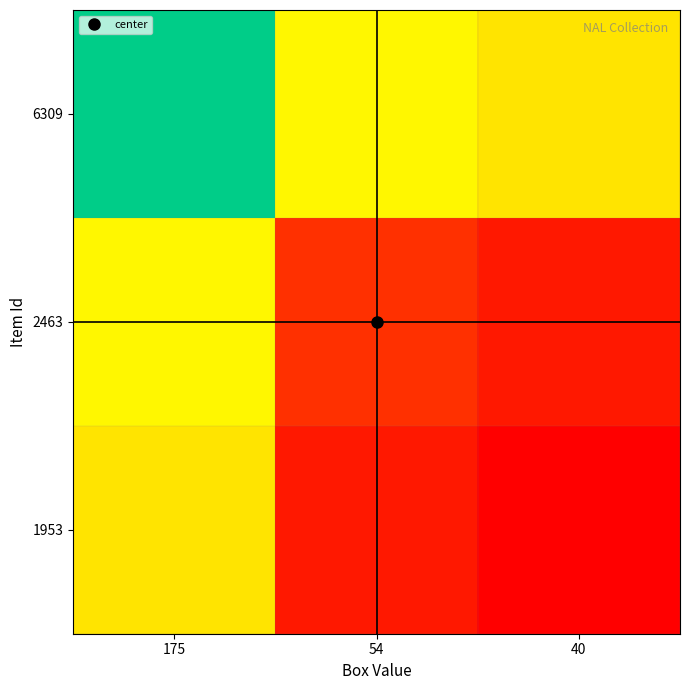

At which category is the sum across all series the highest?

175